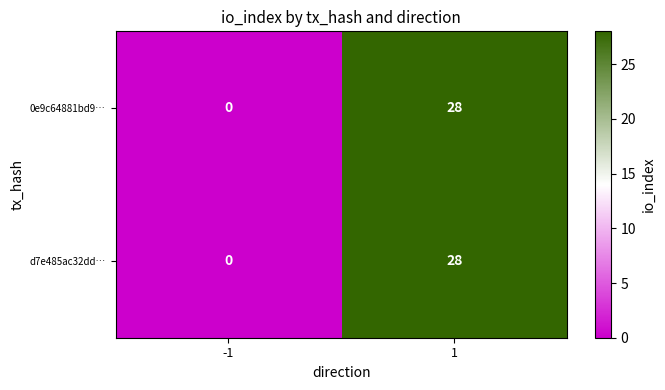

How many series are shown in this chart?

2